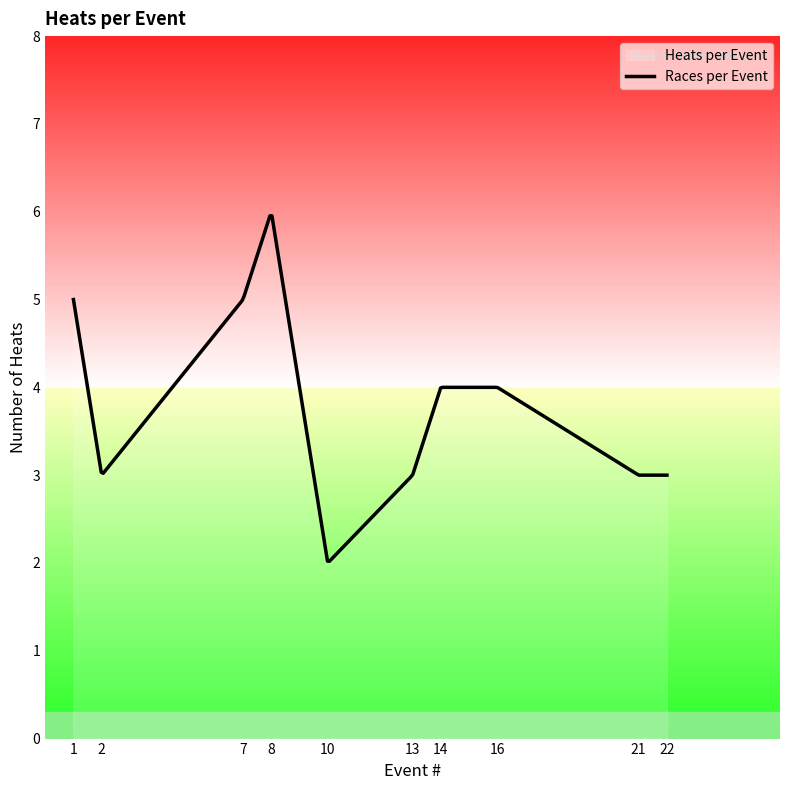

What is the smallest value displayed?

2.0